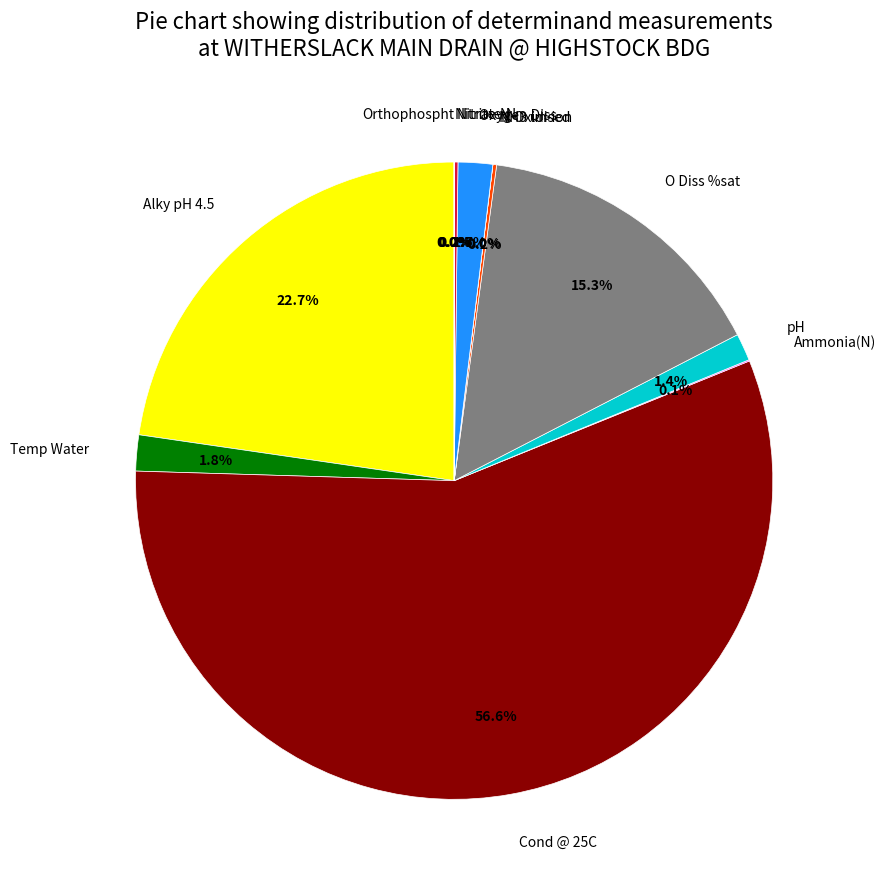

Which slice is the largest?

Cond @ 25C